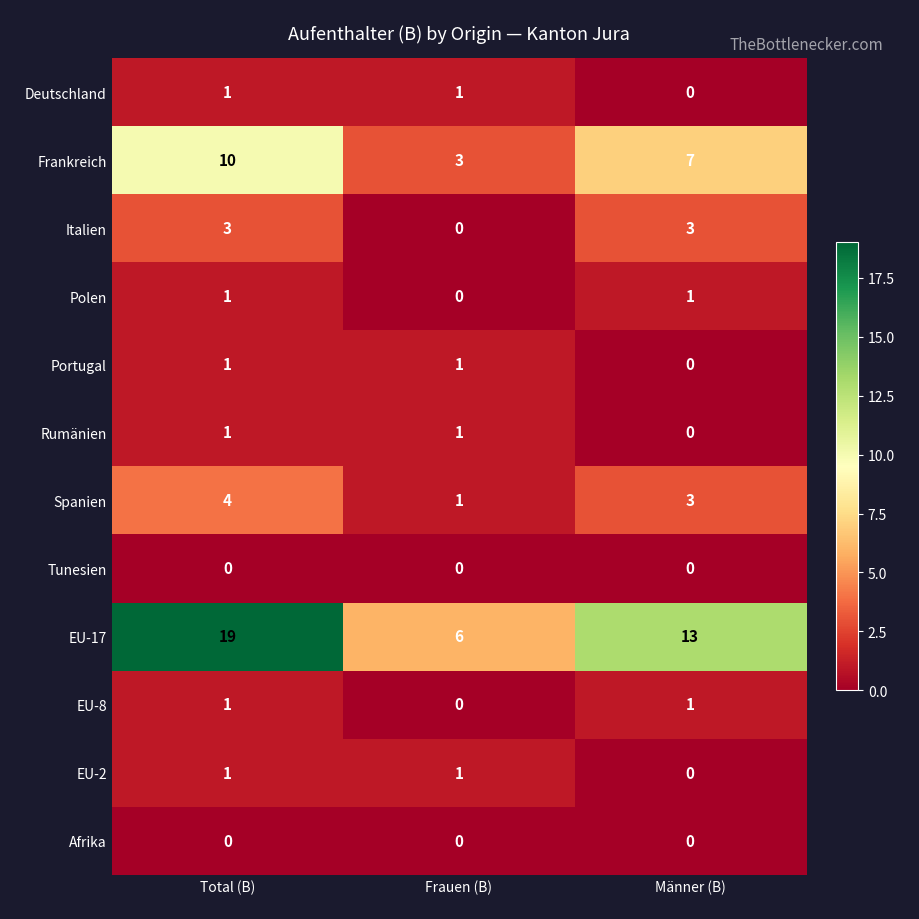

What is the minimum value for Frankreich?

3